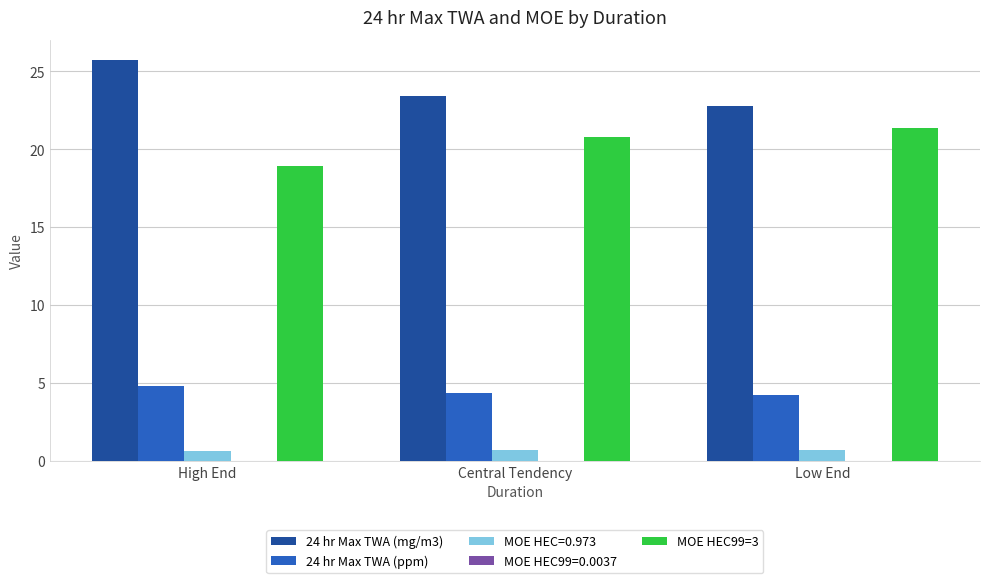

Which series has the largest total across all categories?

24 hr Max TWA (mg/m3)